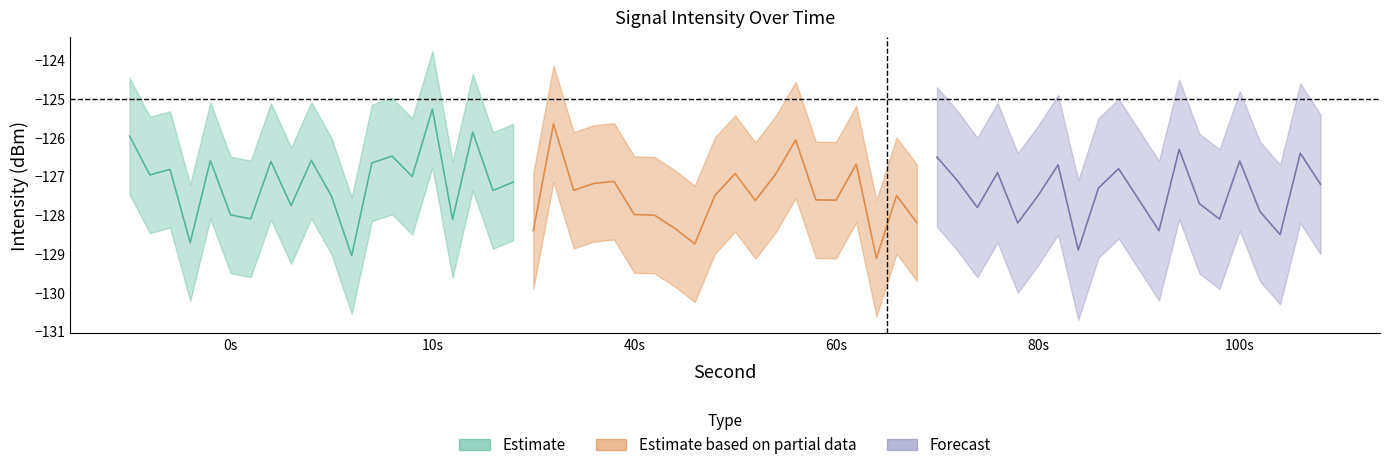

Between 6 and 32, which series saw the biggest shift?

Forecast